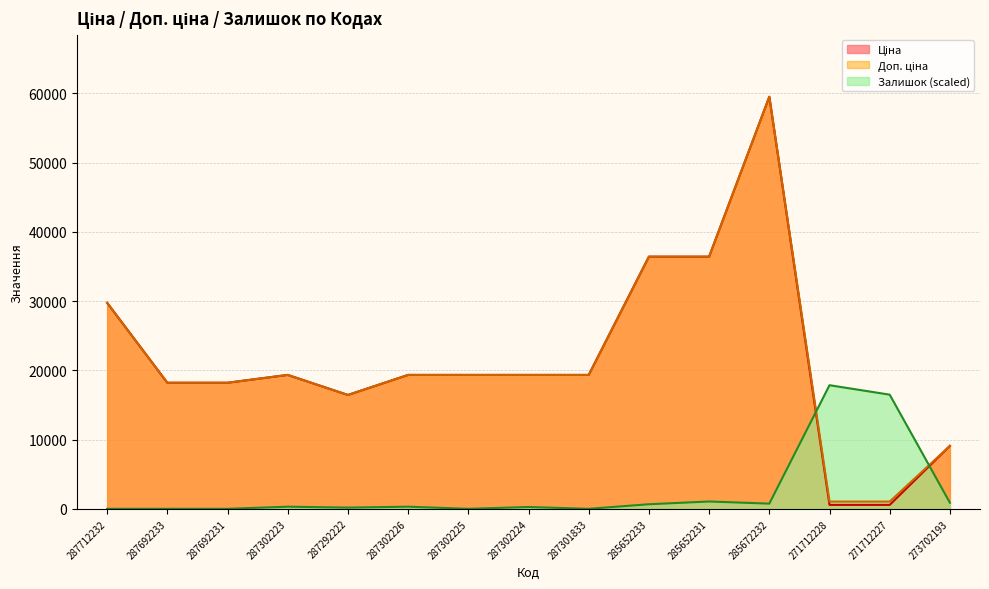

What is the sum of all Залишок values?

38756.1